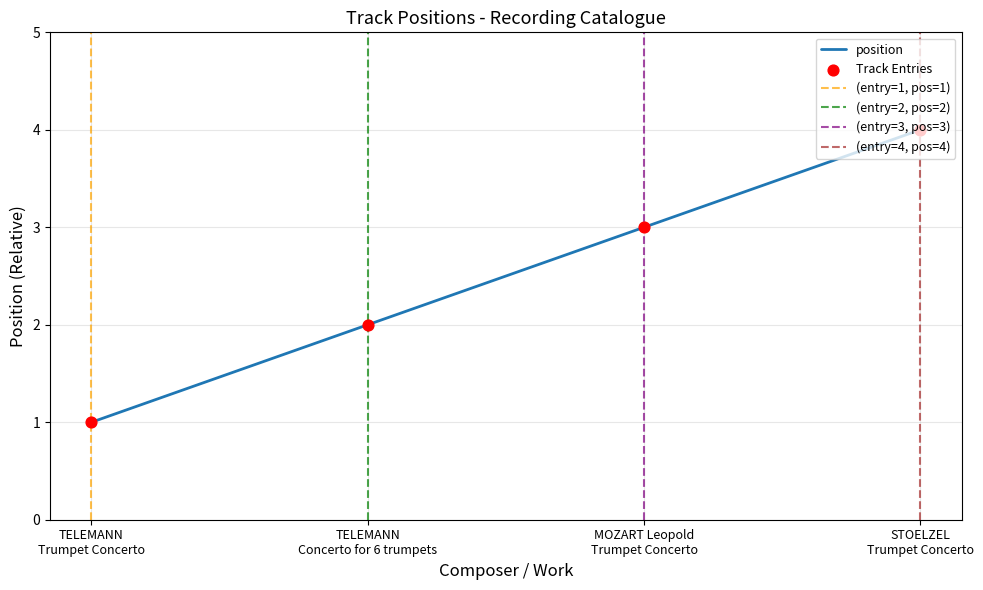

True or false: position has more than 2 interior local peaks.

False